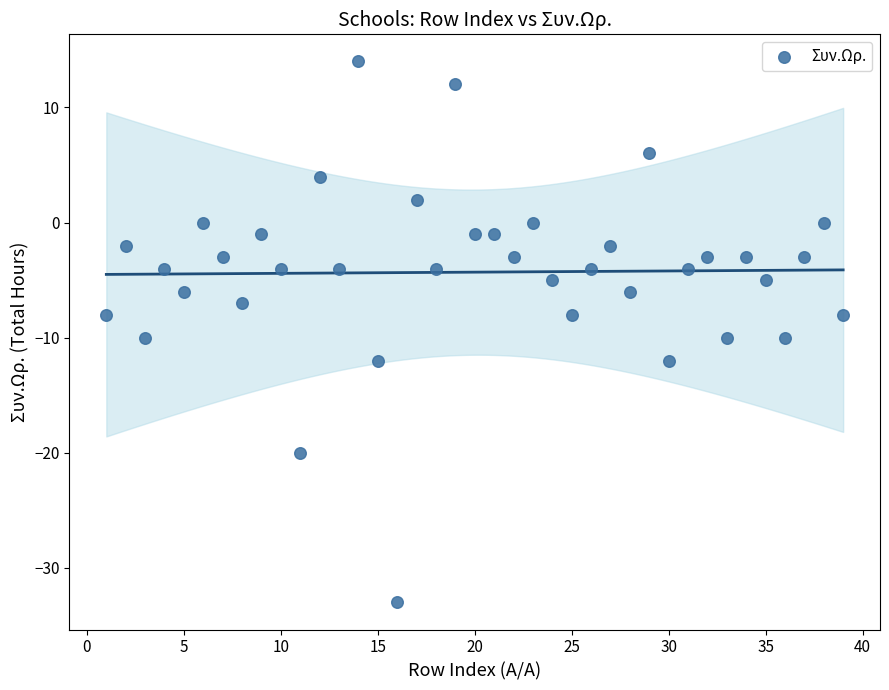

What is the range of Y values (max minus min)?

47